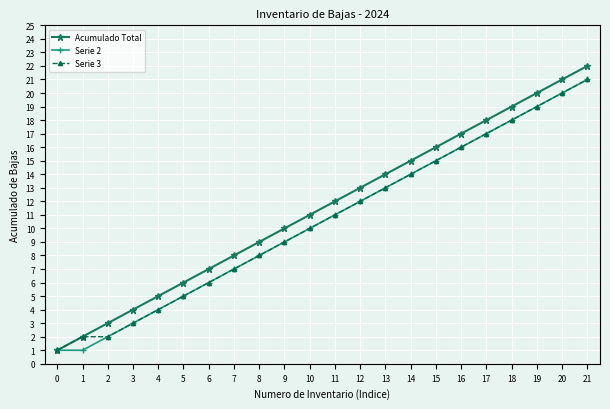

What is the difference between the Serie 2 values at 10 and 17?

7